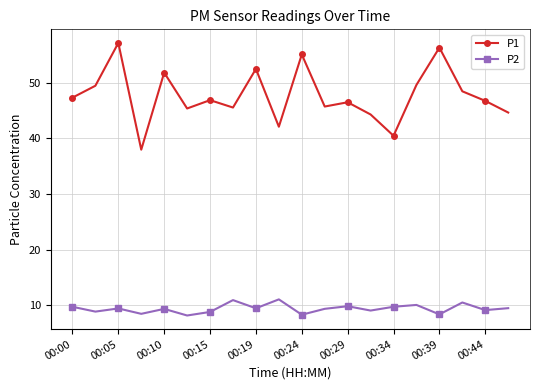

Which series has the widest spread of values?

P1